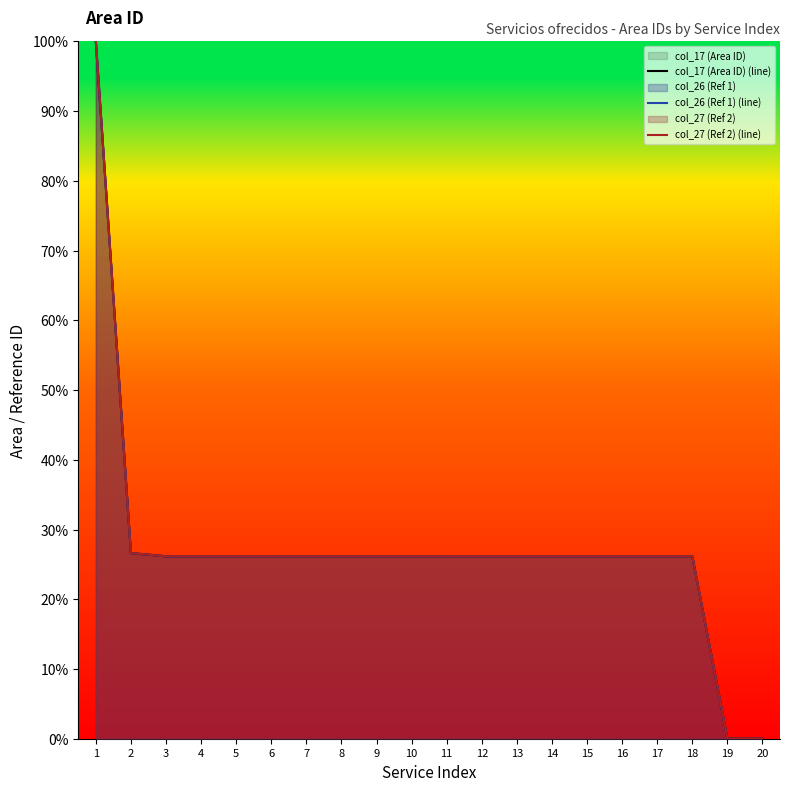

In col_17 (Area ID) (line), how many points are lower than both neighbors (excluding endpoints)?

1